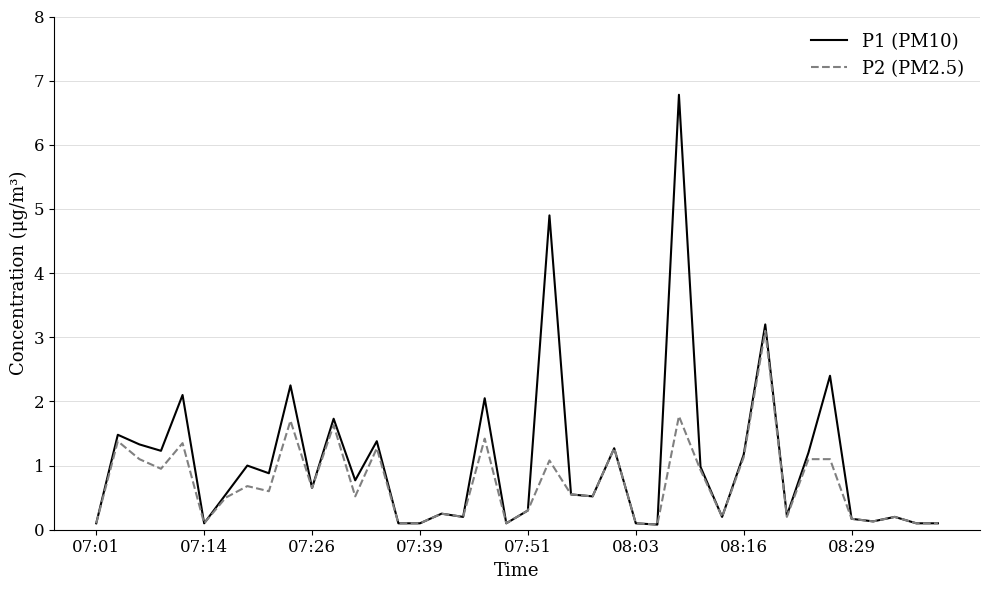

Which series has the largest total across all categories?

P1 (PM10)